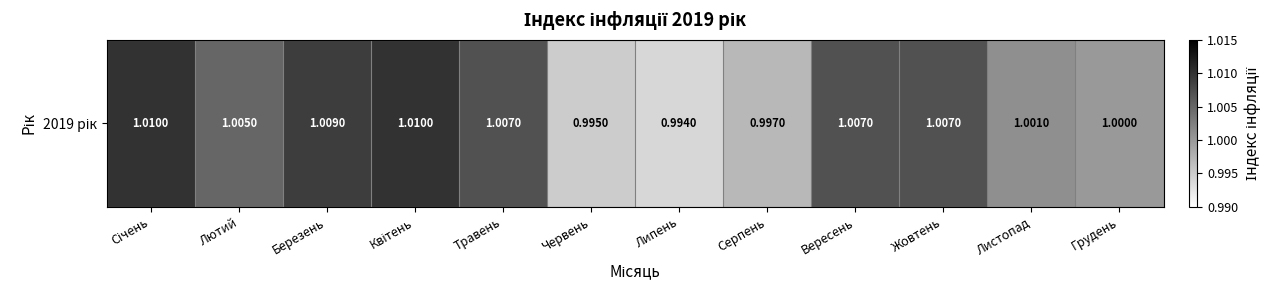

Rank the categories by value from lowest to highest.

Липень, Червень, Серпень, Грудень, Листопад, Лютий, Травень, Вересень, Жовтень, Березень, Січень, Квітень